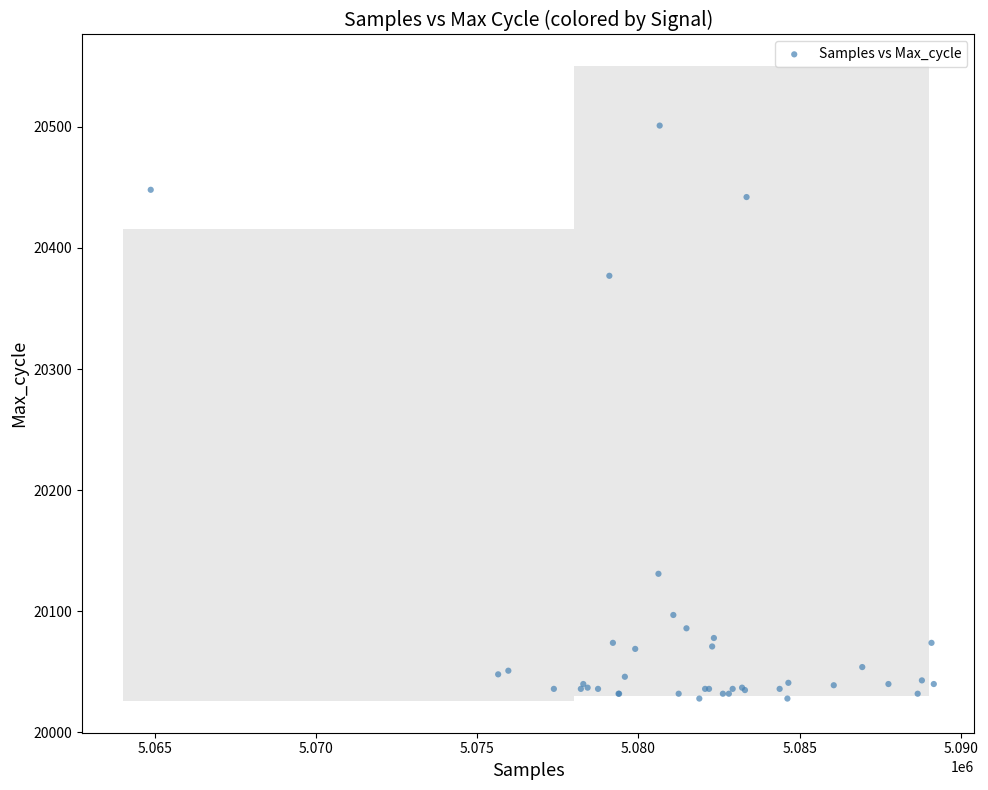

What Y value in the scatter plot is closest to 20264?

20377